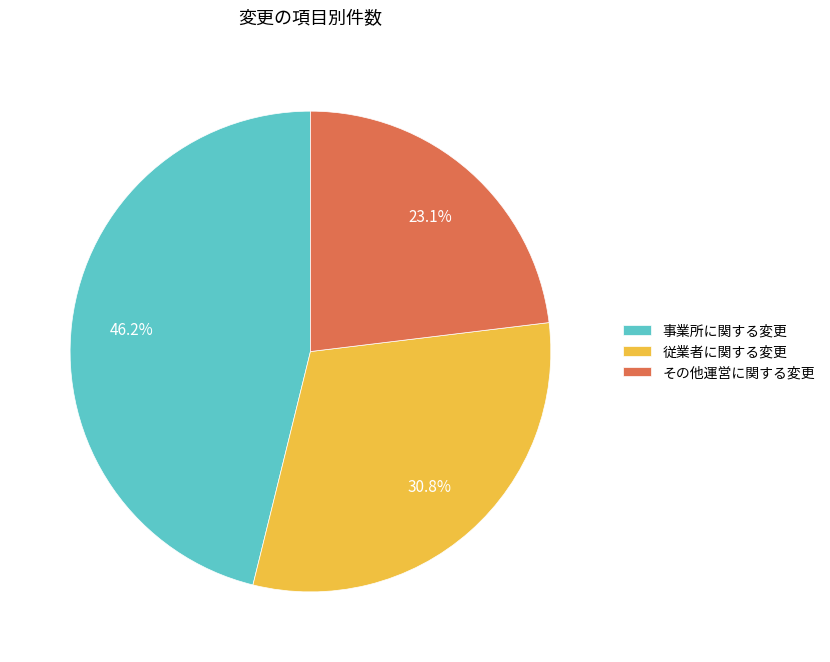

To the nearest percent, what is the average slice percentage?

33%